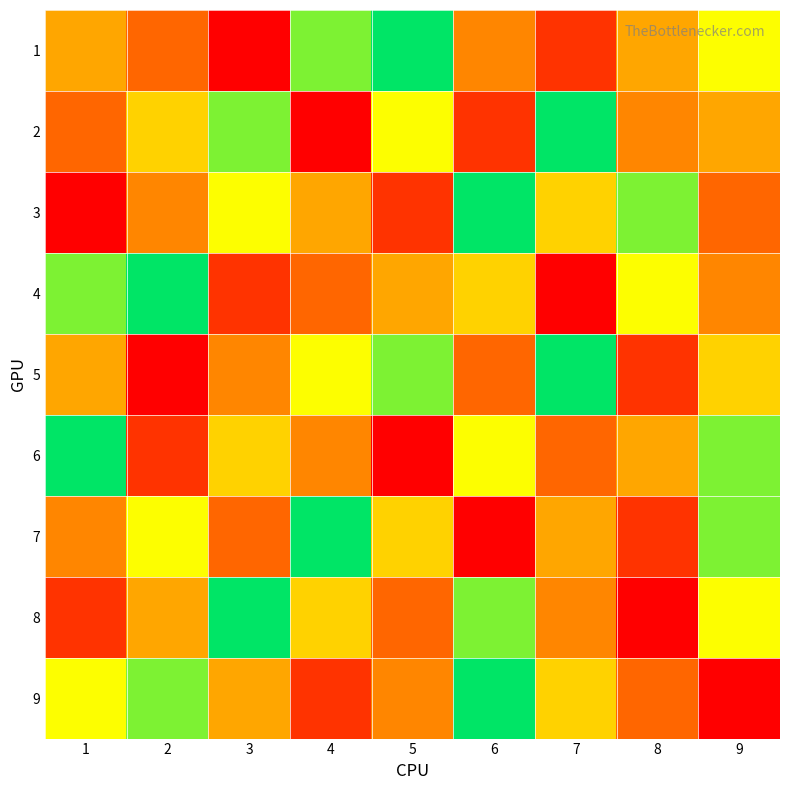

Reading left to right, list all the values displayed in this chart.

1: 1=5	2=3	3=1	4=8	5=9	6=4	7=2	8=5	9=7
2: 1=3	2=6	3=8	4=1	5=7	6=2	7=9	8=4	9=5
3: 1=1	2=4	3=7	4=5	5=2	6=9	7=6	8=8	9=3
4: 1=8	2=9	3=2	4=3	5=5	6=6	7=1	8=7	9=4
5: 1=5	2=1	3=4	4=7	5=8	6=3	7=9	8=2	9=6
6: 1=9	2=2	3=6	4=4	5=1	6=7	7=3	8=5	9=8
7: 1=4	2=7	3=3	4=9	5=6	6=1	7=5	8=2	9=8
8: 1=2	2=5	3=9	4=6	5=3	6=8	7=4	8=1	9=7
9: 1=7	2=8	3=5	4=2	5=4	6=9	7=6	8=3	9=1